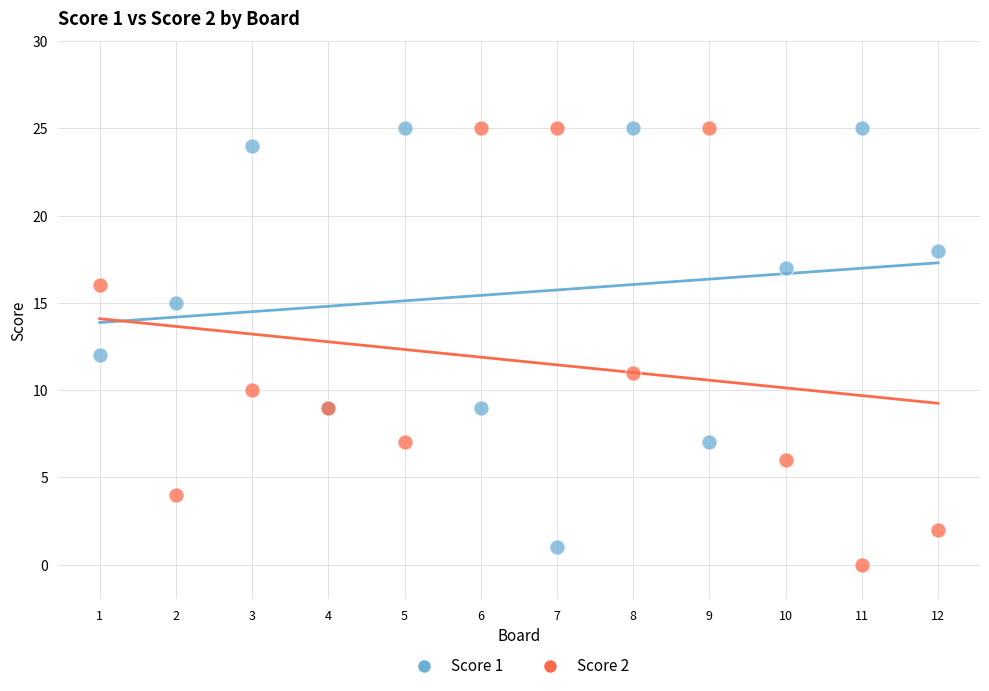

What is the X range (max minus min) for the scatter plot?

11